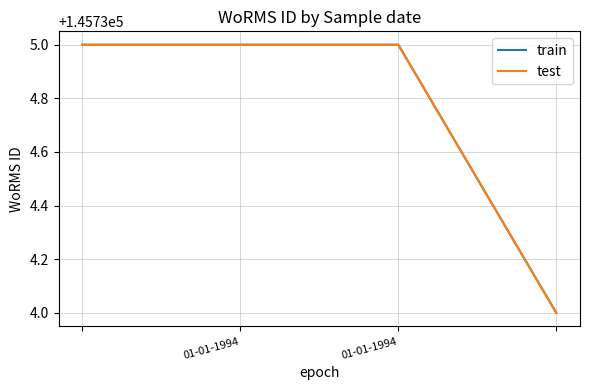

Reading left to right, what are all the values shown in this chart?

train: 145735	145735	145735	145734
test: 145735	145735	145735	145734